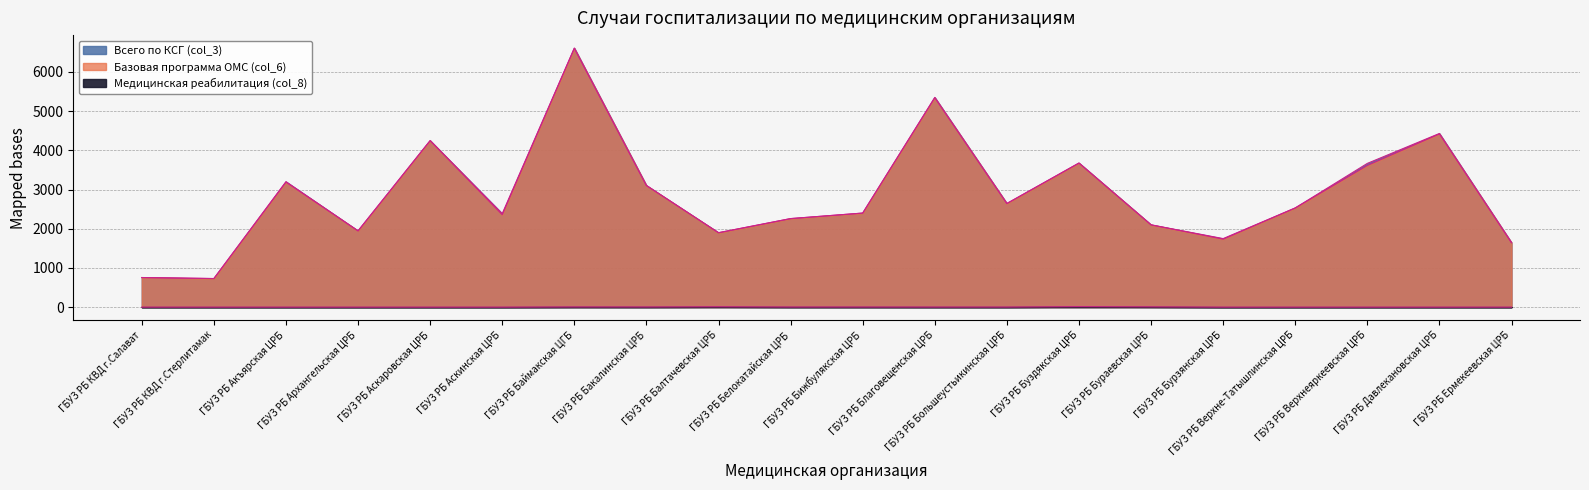

Which series has the largest total across all categories?

Всего по КСГ (col_3)